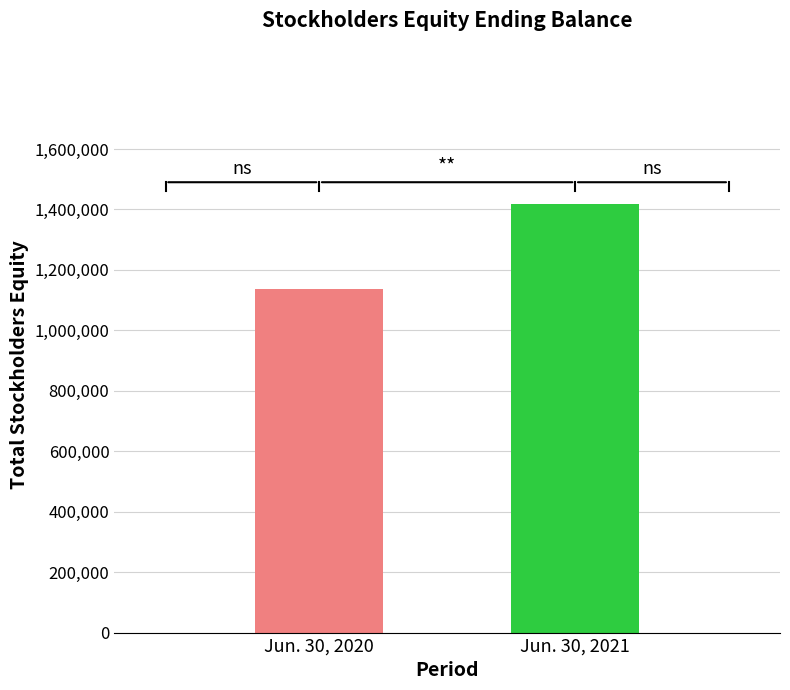

What is the value of the 1st bar from the left?

1136928